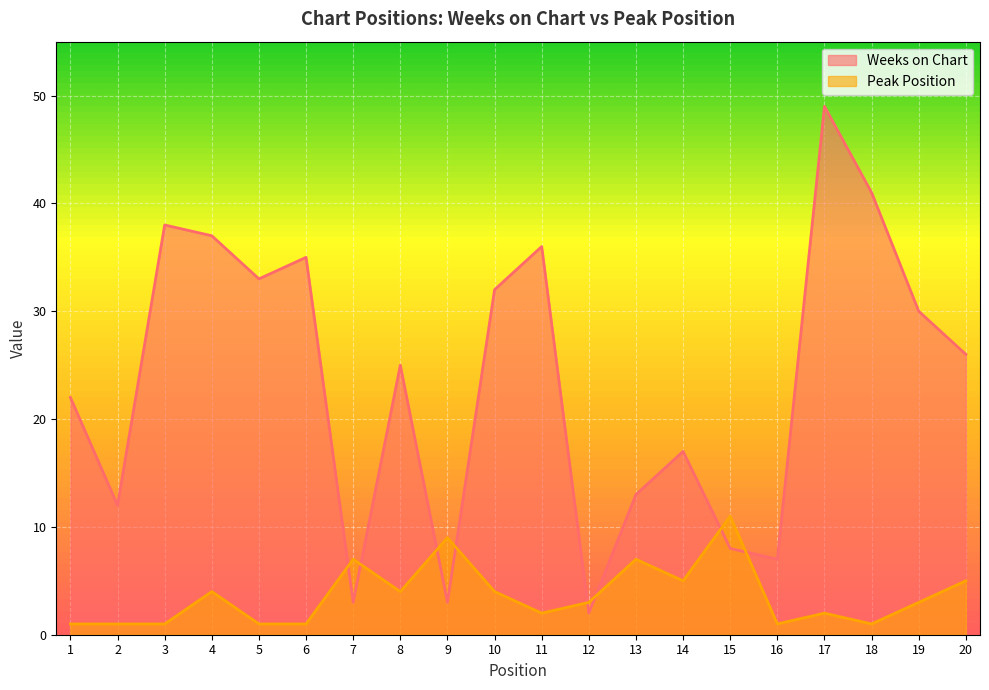

How many Peak Position values are between 1 and 5?

16